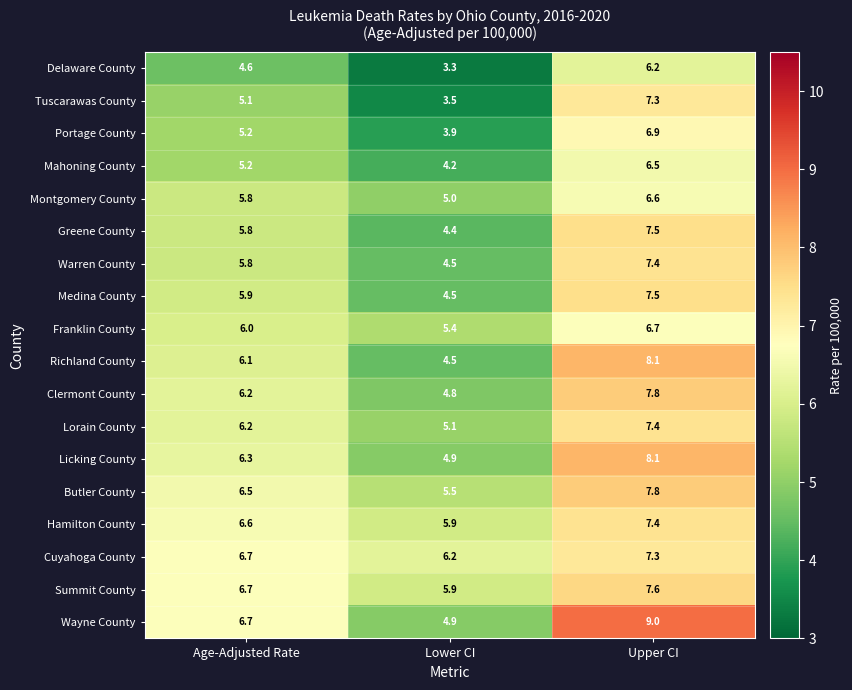

What is the smallest value displayed?

3.3